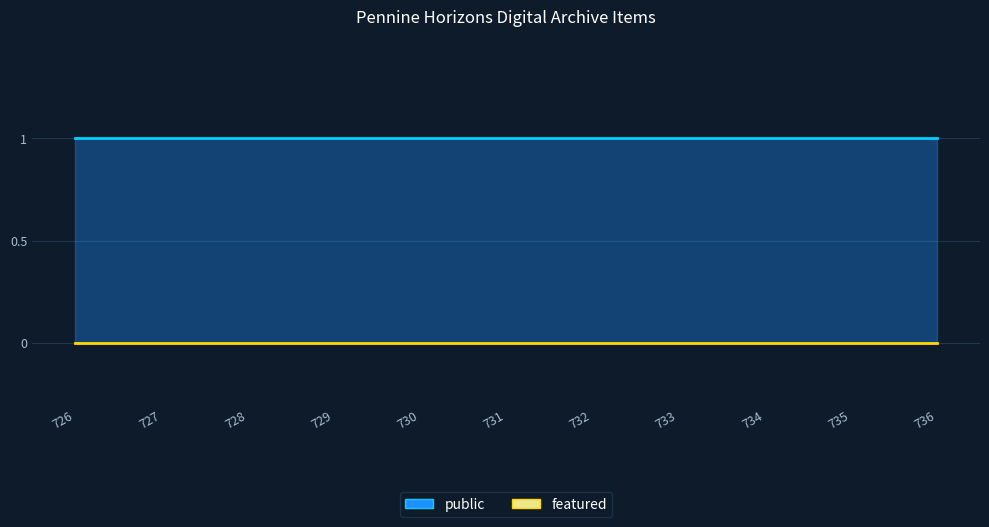

True or false: featured and public intersect in this chart.

False